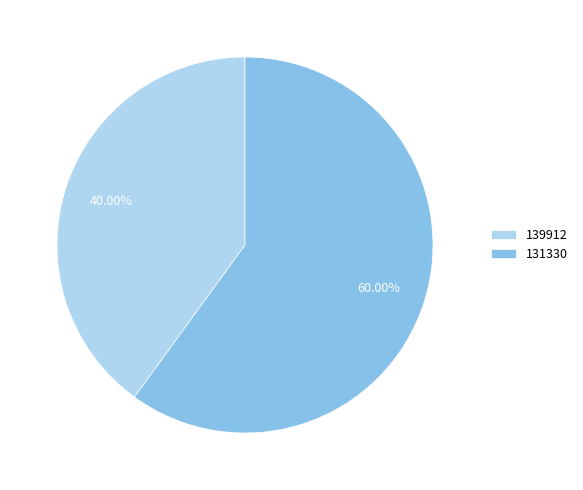

To the nearest percent, what portion does 139912 represent?

40%